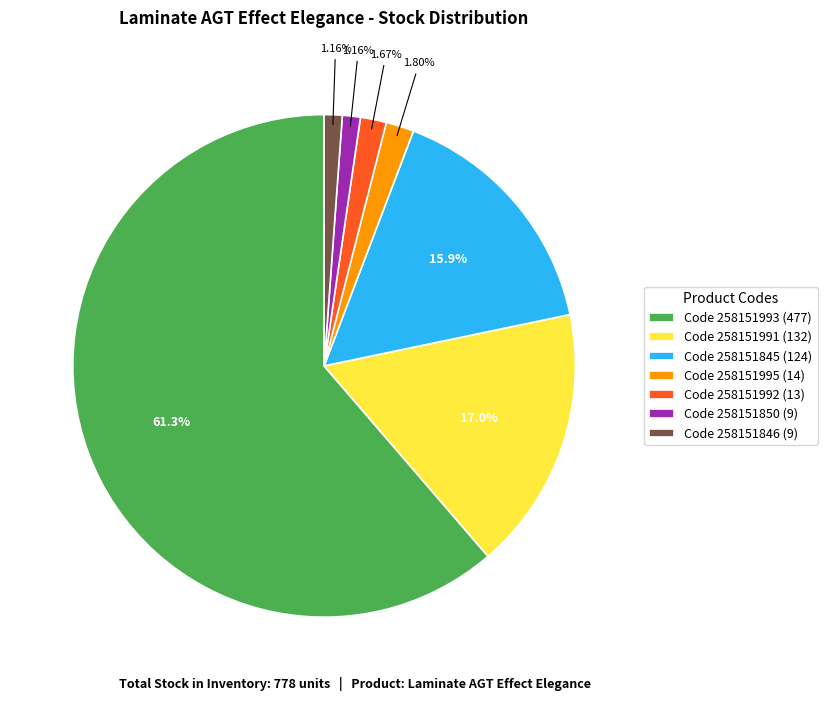

Do Code 258151991 (132) and Code 258151995 (14) together represent more than half of the pie?

No